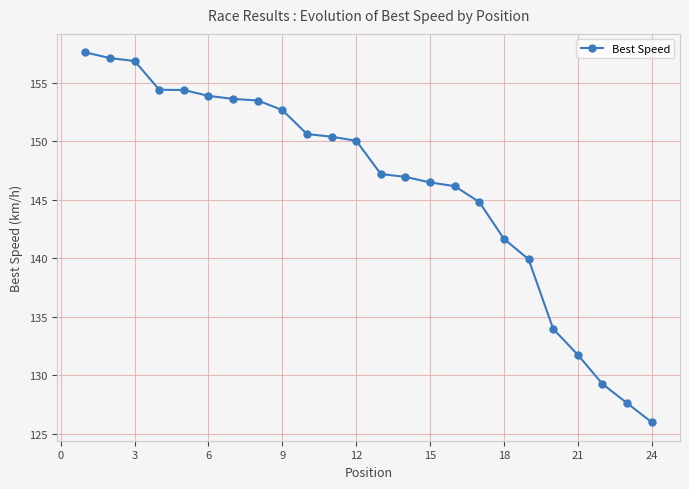

What is the value of the 13th point from the left?

147.2